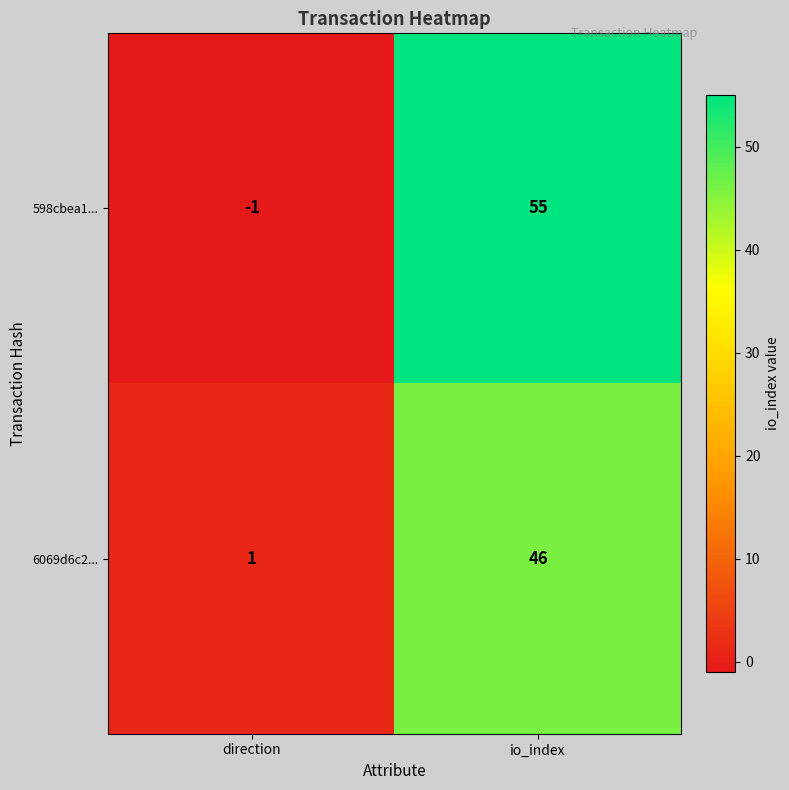

What is the smallest value displayed?

-1